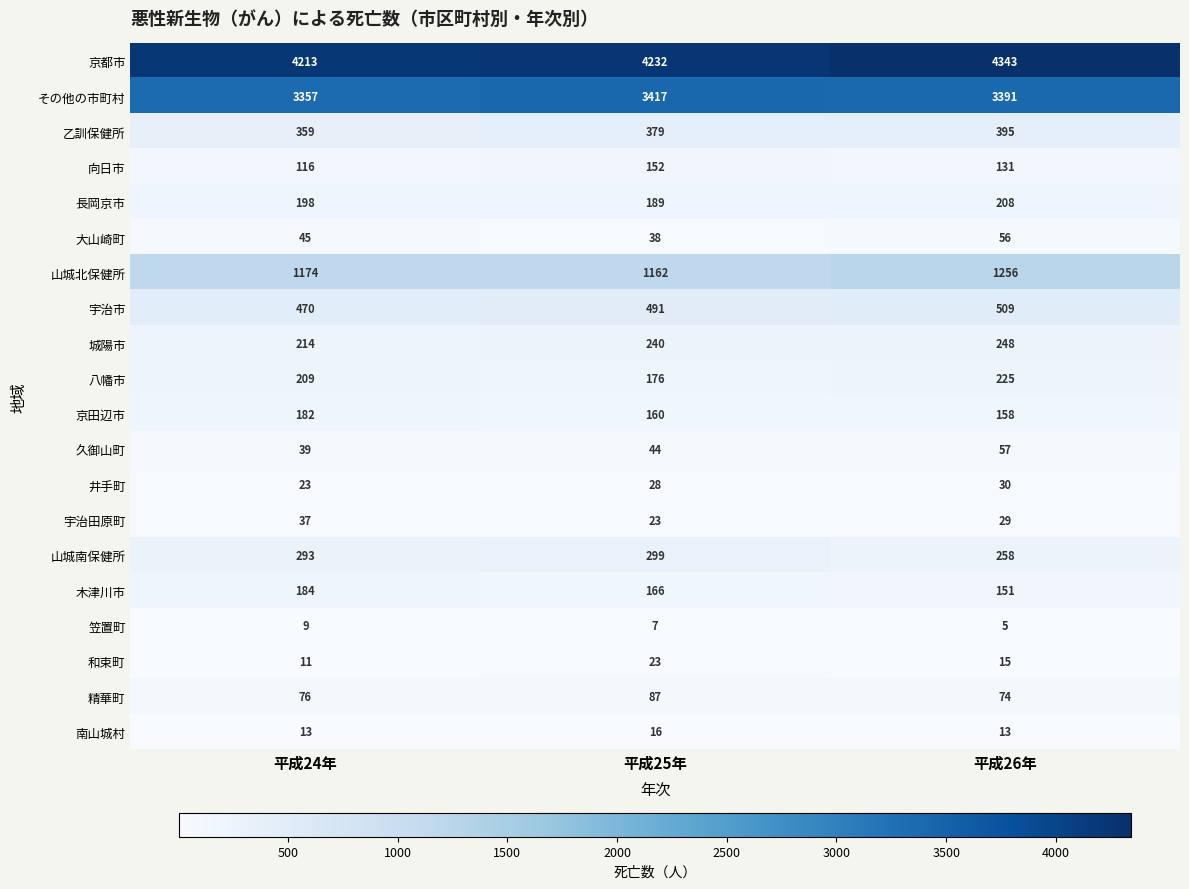

Rank the series by their maximum value, from highest to lowest.

京都市, その他の市町村, 山城北保健所, 宇治市, 乙訓保健所, 山城南保健所, 城陽市, 八幡市, 長岡京市, 木津川市, 京田辺市, 向日市, 精華町, 久御山町, 大山崎町, 宇治田原町, 井手町, 和束町, 南山城村, 笠置町